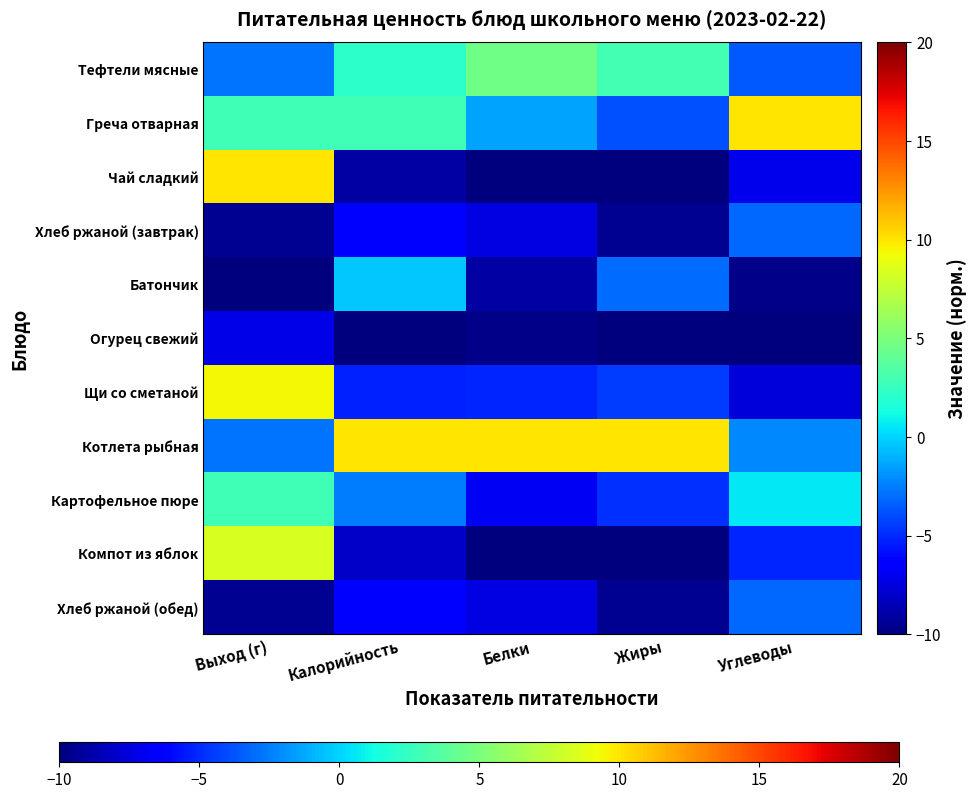

Reading left to right, extract all data points from this chart.

Тефтели мясные: Выход (г)=-2.8	Калорийность=2.1	Белки=4.6	Жиры=2.9	Углеводы=-3.7
Греча отварная: Выход (г)=2.8	Калорийность=2.8	Белки=-1.4	Жиры=-3.8	Углеводы=10.0
Чай сладкий: Выход (г)=10.0	Калорийность=-9.0	Белки=-10.0	Жиры=-10.0	Углеводы=-7.2
Хлеб ржаной (завтрак): Выход (г)=-9.4	Калорийность=-6.6	Белки=-7.4	Жиры=-9.5	Углеводы=-3.1
Батончик: Выход (г)=-10.0	Калорийность=-0.3	Белки=-9.0	Жиры=-3.0	Углеводы=-9.7
Огурец свежий: Выход (г)=-7.2	Калорийность=-10.0	Белки=-9.7	Жиры=-9.9	Углеводы=-10.0
Щи со сметаной: Выход (г)=9.4	Калорийность=-5.2	Белки=-5.1	Жиры=-4.5	Углеводы=-7.6
Котлета рыбная: Выход (г)=-2.8	Калорийность=10.0	Белки=10.0	Жиры=10.0	Углеводы=-2.2
Картофельное пюре: Выход (г)=2.8	Калорийность=-2.5	Белки=-6.9	Жиры=-4.8	Углеводы=0.6
Компот из яблок: Выход (г)=8.3	Калорийность=-8.1	Белки=-10.0	Жиры=-9.9	Углеводы=-5.1
Хлеб ржаной (обед): Выход (г)=-9.4	Калорийность=-6.6	Белки=-7.4	Жиры=-9.5	Углеводы=-3.1